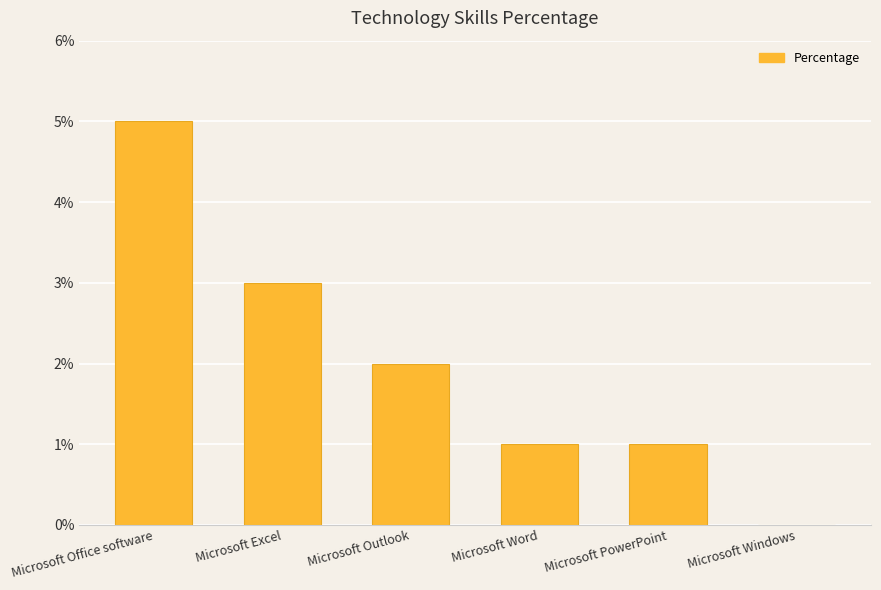

Reading right to left, extract all data points from this chart.

Microsoft Windows=0	Microsoft PowerPoint=1	Microsoft Word=1	Microsoft Outlook=2	Microsoft Excel=3	Microsoft Office software=5